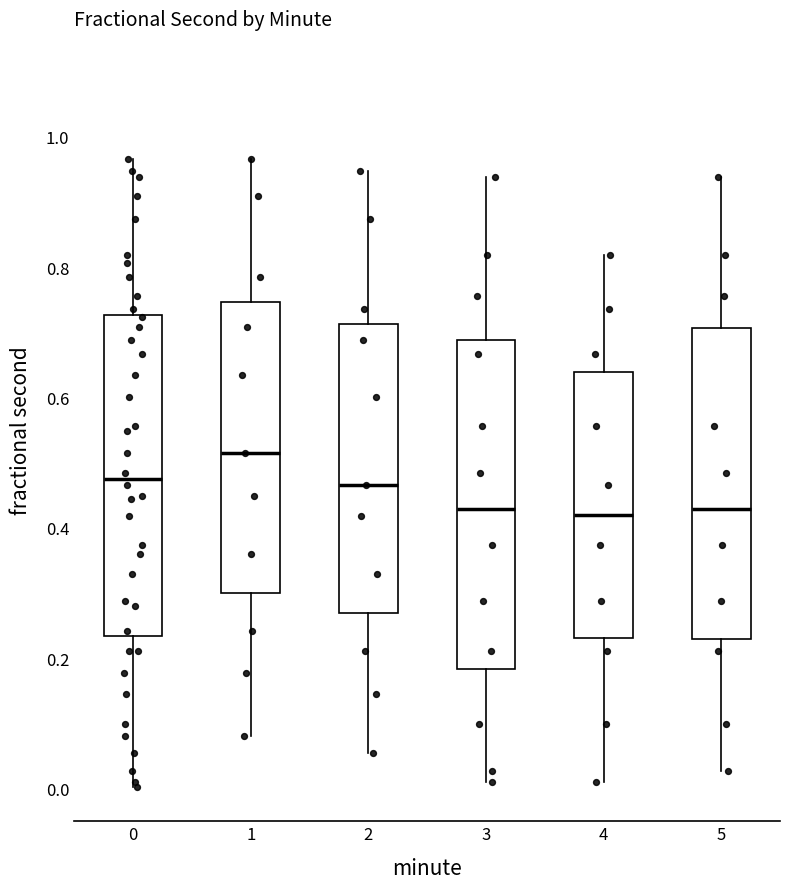

Where is the upper edge of the box at x = 4 on the y-axis? The values are not printed on the chart, so give them approximately, as read against the axis.

0.64